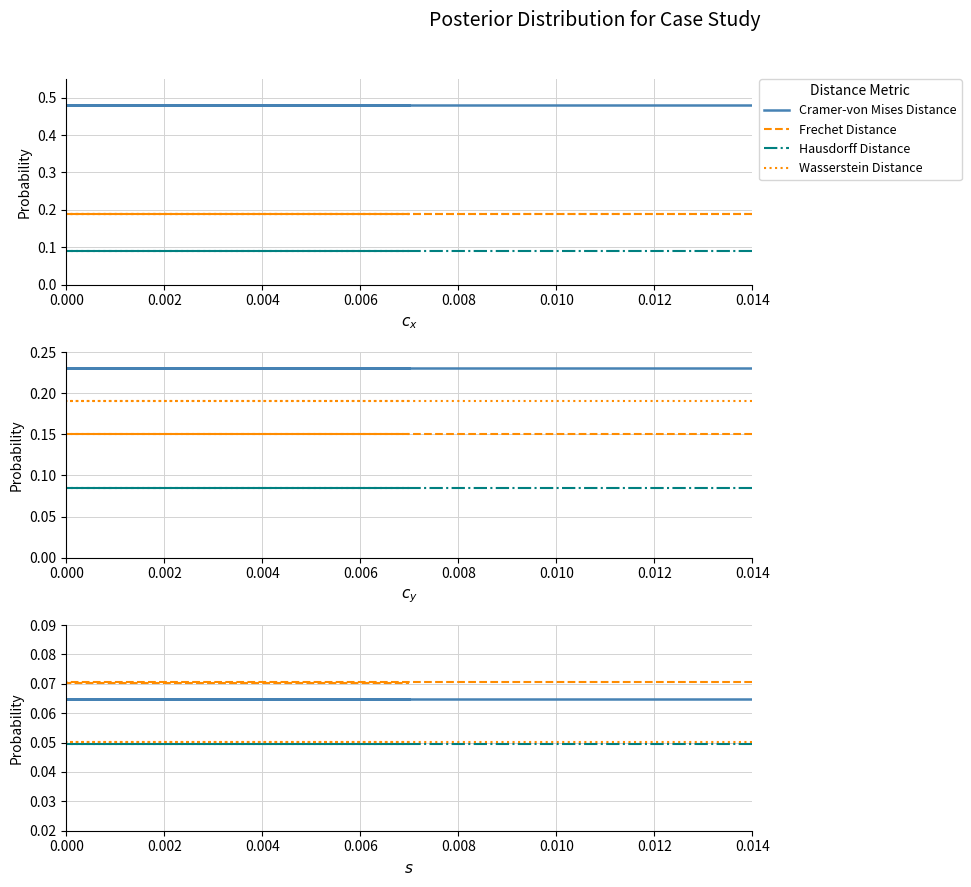

How many categories are shown in the chart?

3